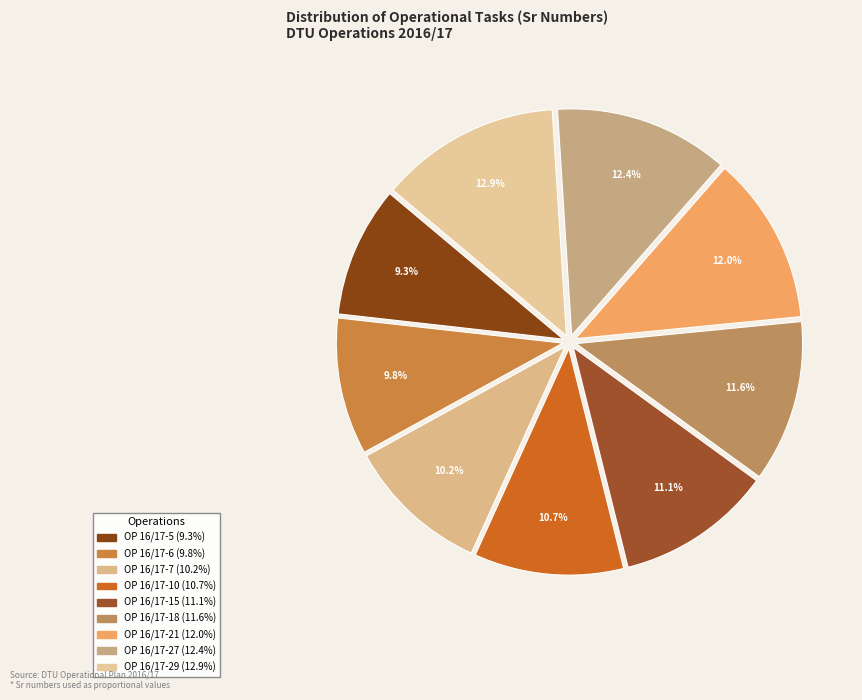

The OP 16/17-6 slice represents 1% of the pie. True or false?

False